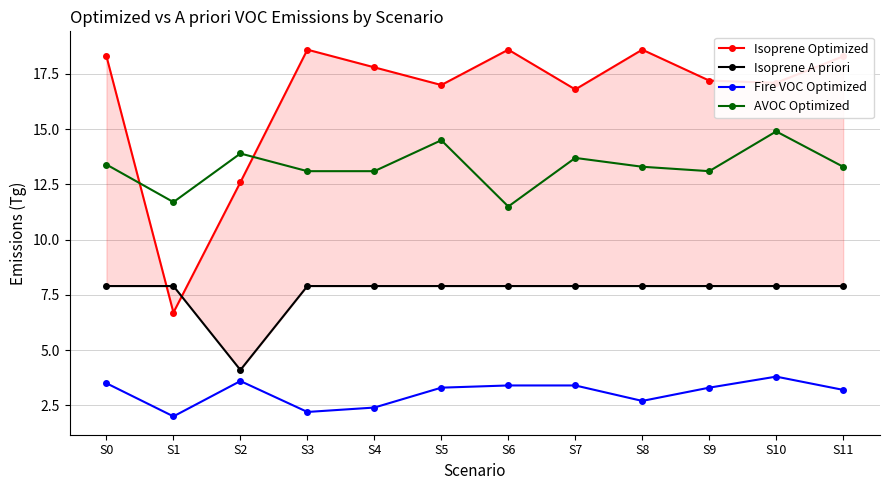

What are all the series names shown in the legend?

Isoprene Optimized, Isoprene A priori, Fire VOC Optimized, AVOC Optimized